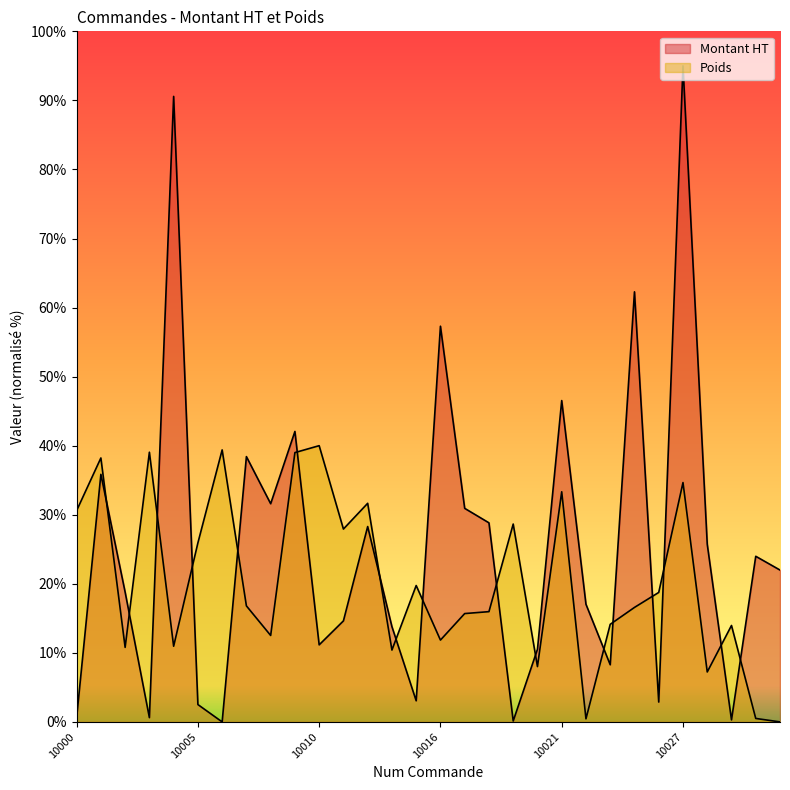

Between 10018 and 10028, which series saw the biggest shift?

Poids